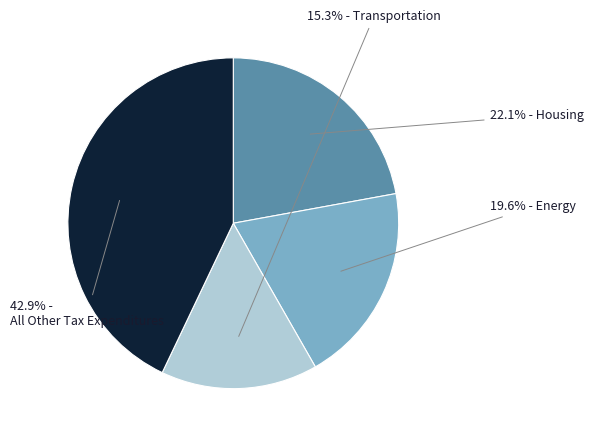

Does any single category account for the majority?

No